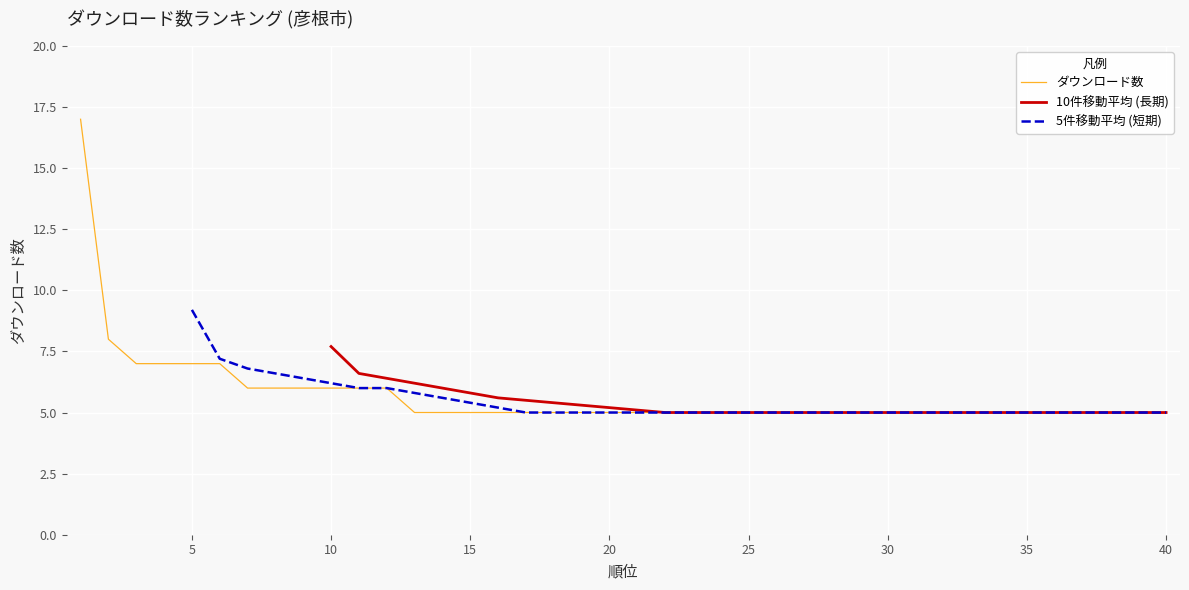

What is the minimum value for ダウンロード数?

5